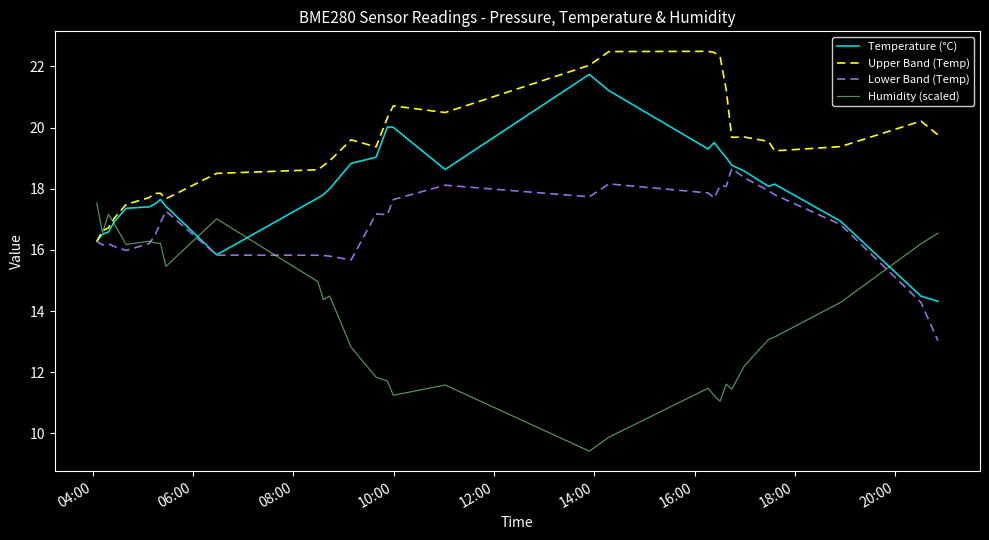

What is the highest value of the Temperature (°C) series?

21.7